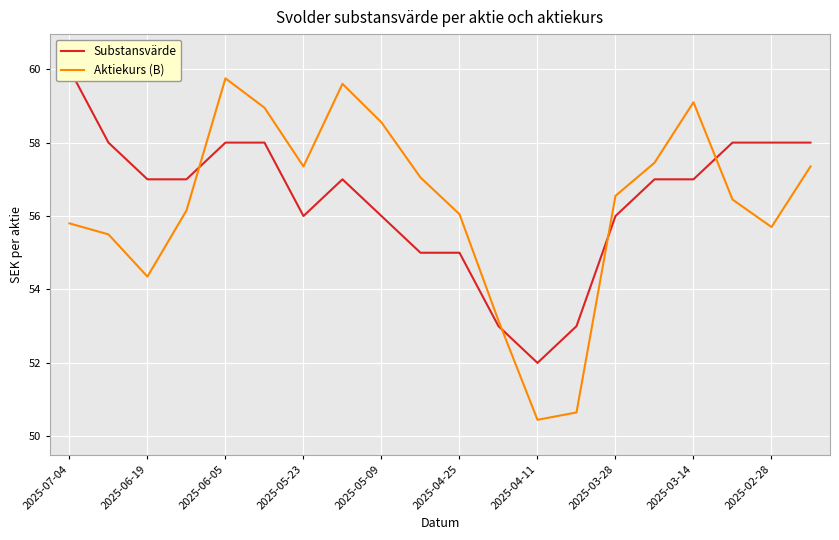

Reading right to left, what are all the values shown in this chart?

Substansvärde: 58.0	58.0	58.0	57.0	57.0	56.0	53.0	52.0	53.0	55.0	55.0	56.0	57.0	56.0	58.0	58.0	57.0	57.0	58.0	60.0
Aktiekurs (B): 57.4	55.7	56.5	59.1	57.5	56.5	50.6	50.5	53.1	56.0	57.0	58.5	59.6	57.4	59.0	59.8	56.1	54.4	55.5	55.8